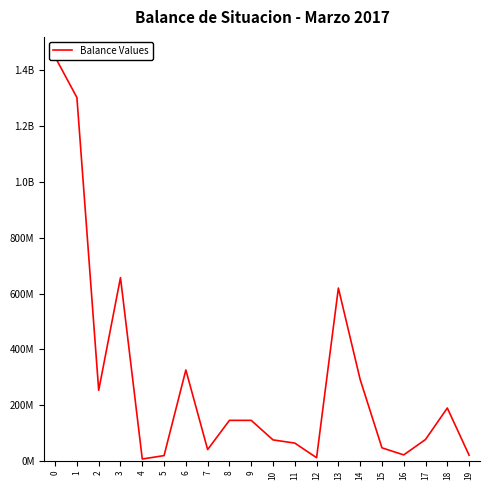

What is the value of the 7th point from the left?

326087023.1